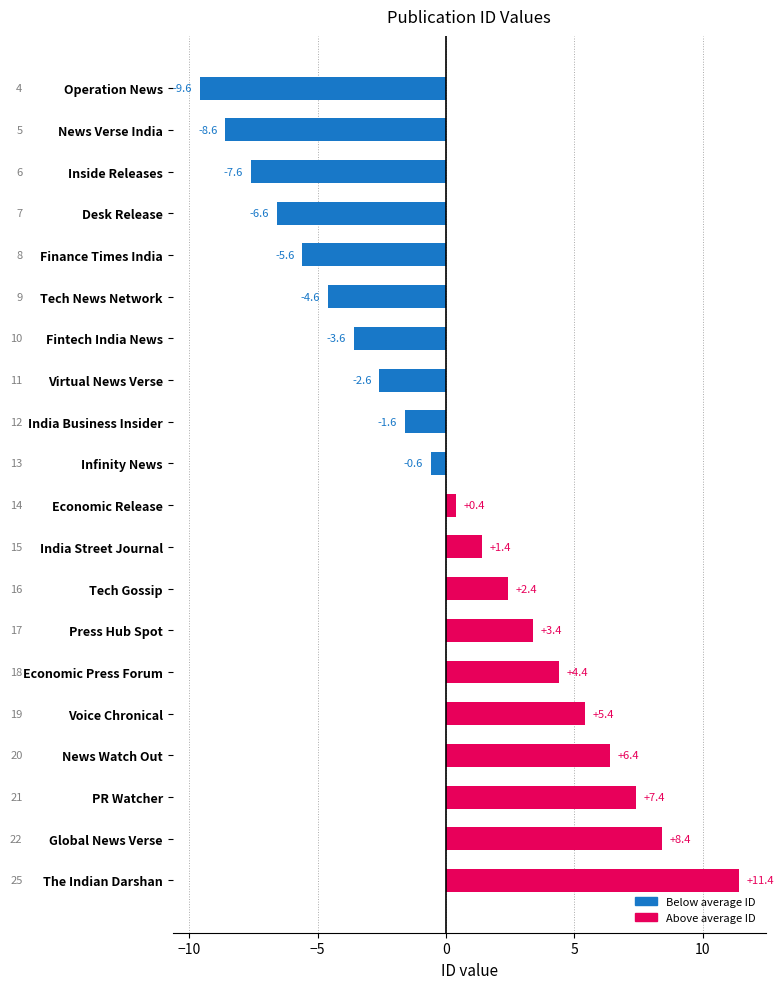

What is the difference between the second highest and minimum values?

18.0